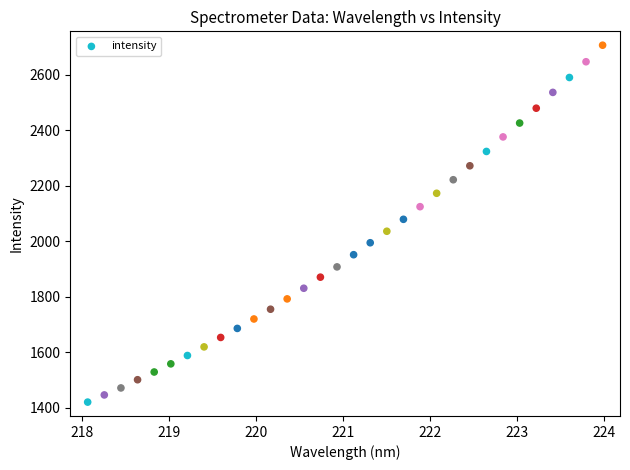

What is the range of Y values (max minus min)?

1286.3